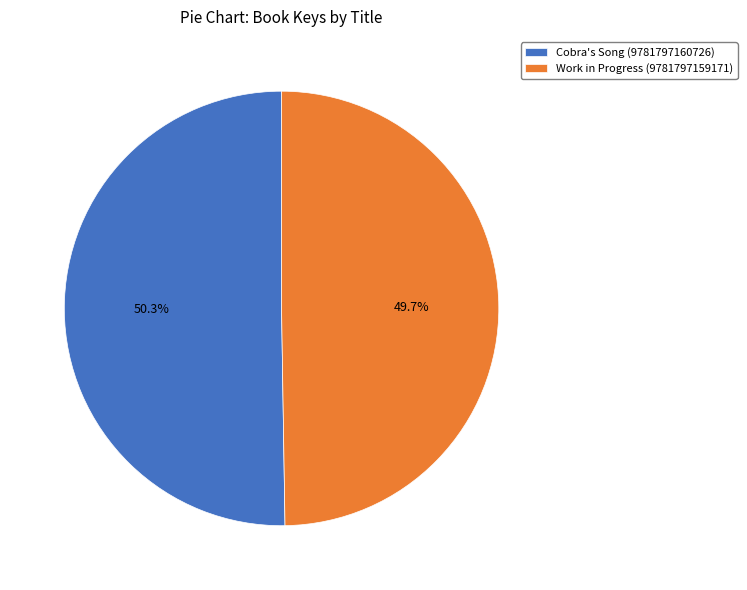

Which category accounts for the majority?

Cobra's Song (9781797160726)